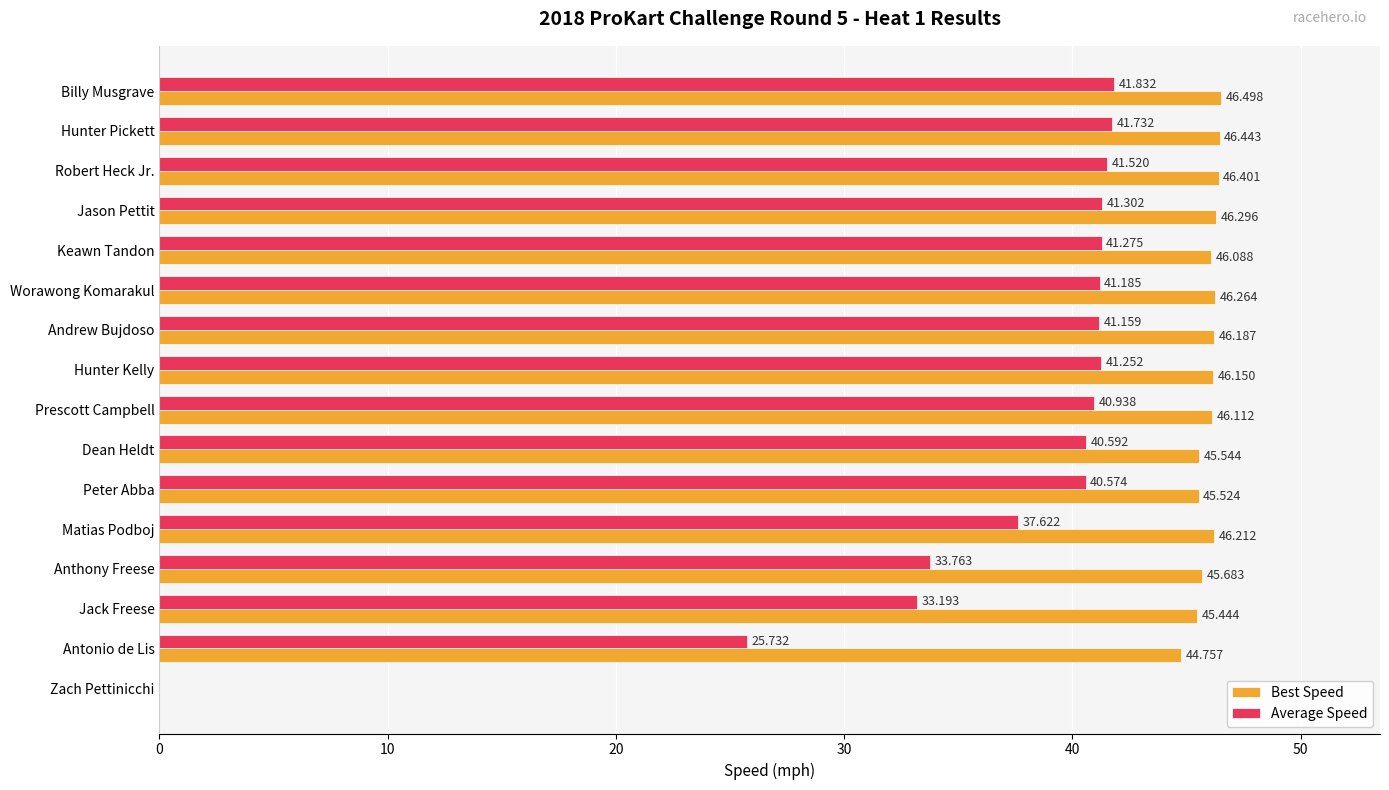

Which series changed the most between Worawong Komarakul and Zach Pettinicchi?

Best Speed